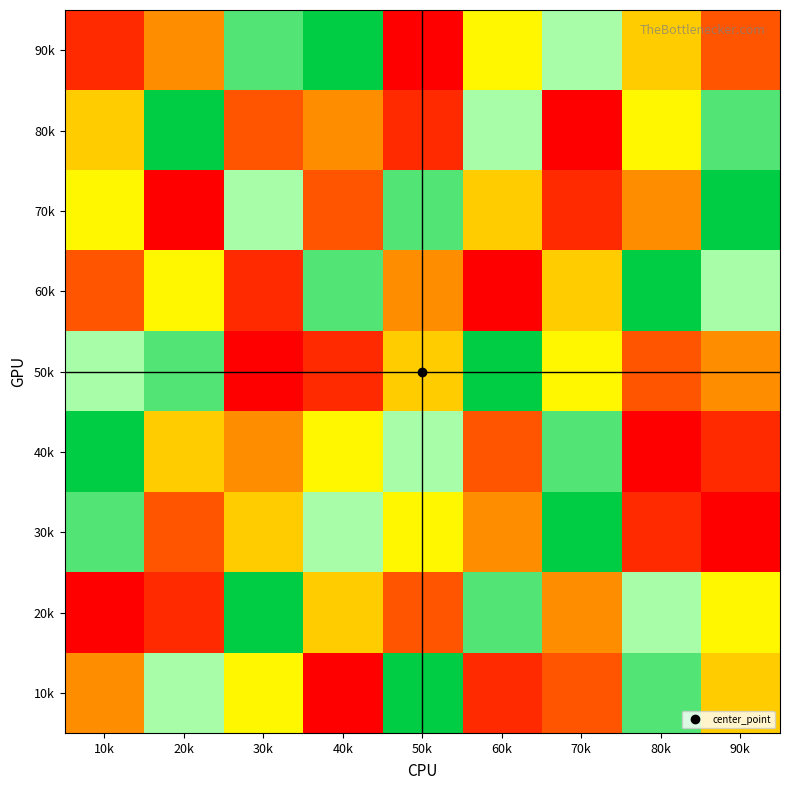

Count the number of categories in the chart.

9